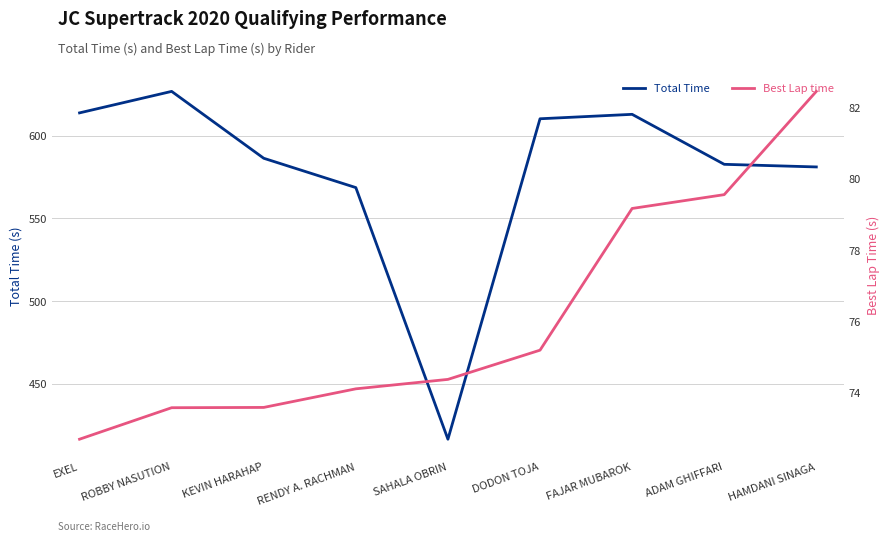

What is the spread (max minus min) of values at EXEL?

541.1